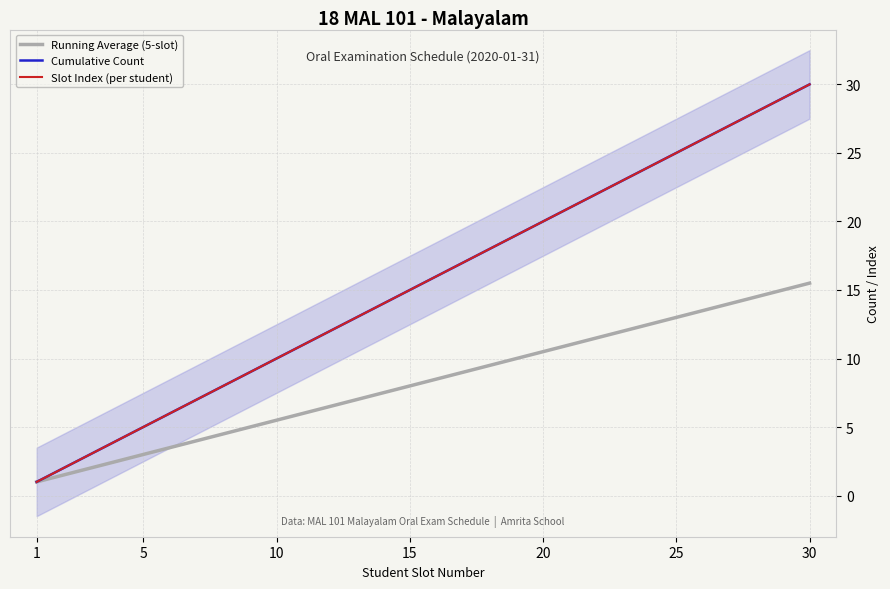

How many values in the Cumulative Count series exceed 16?

14